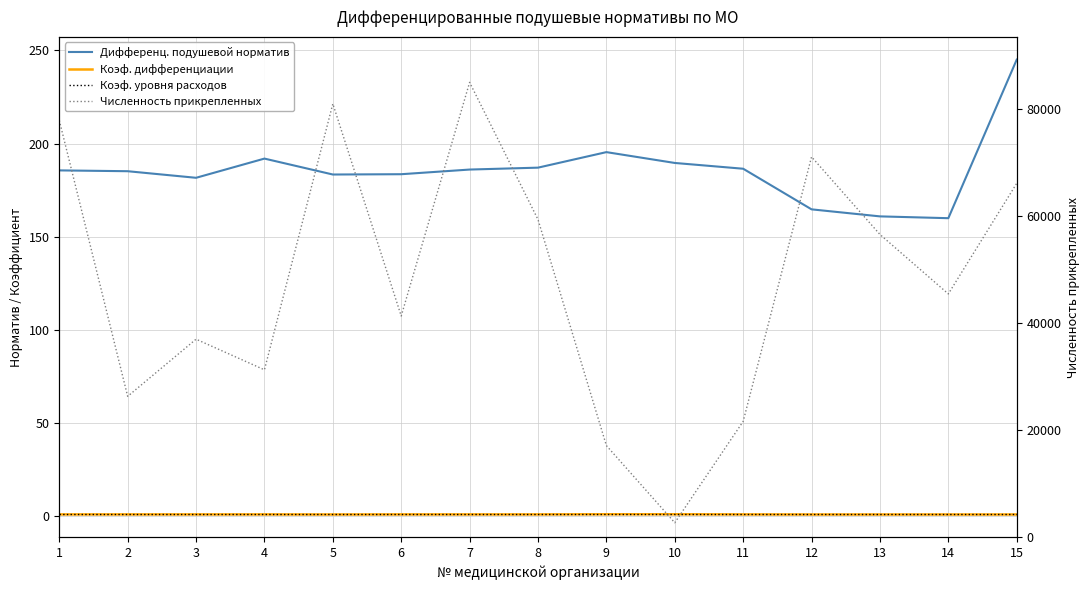

What is the difference between the Численность прикрепленных values at 2 and 15?

39832.0